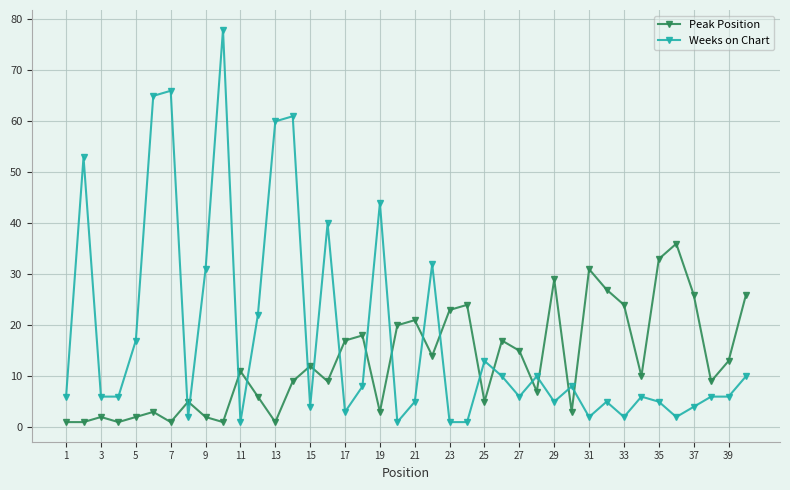

What is the greatest value displayed?

78